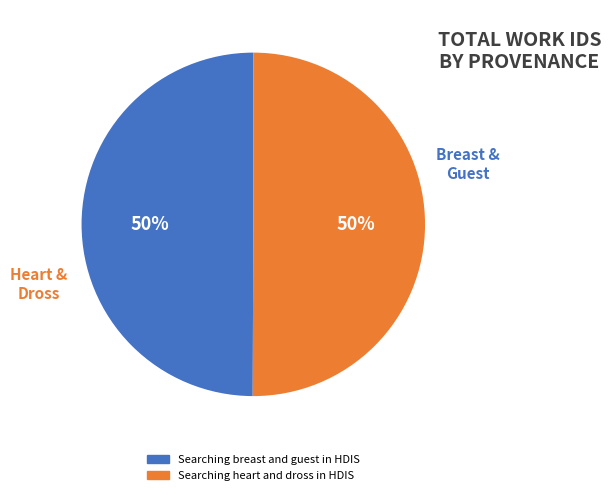

True or false: Searching breast and guest in HDIS accounts for 57% of the total.

False